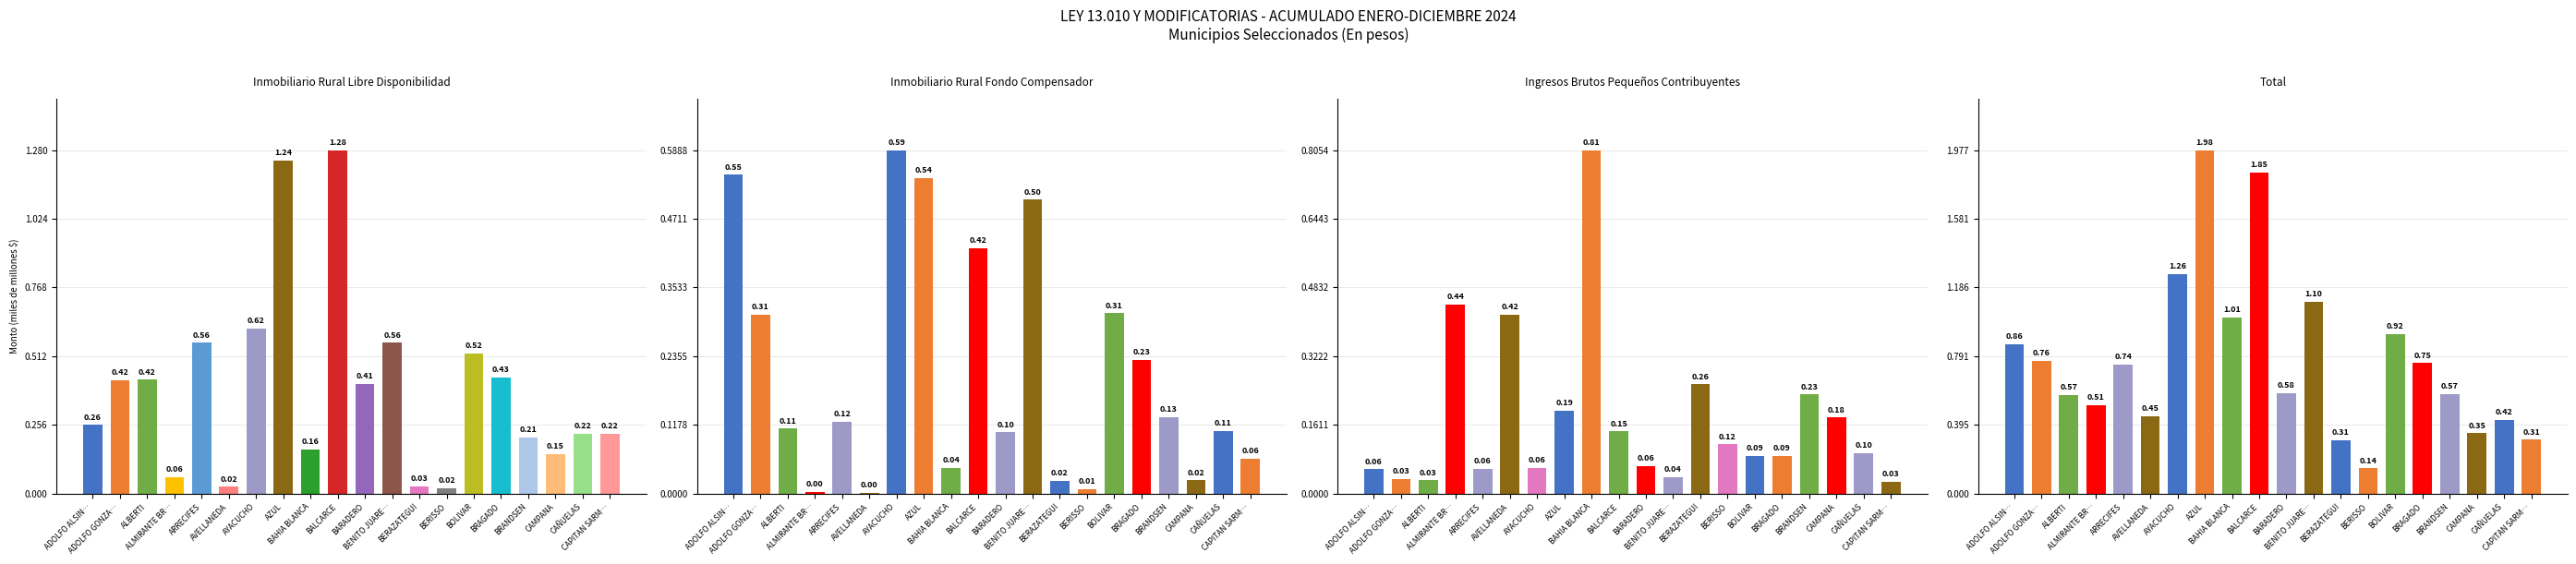

How many groups of bars are there?

20